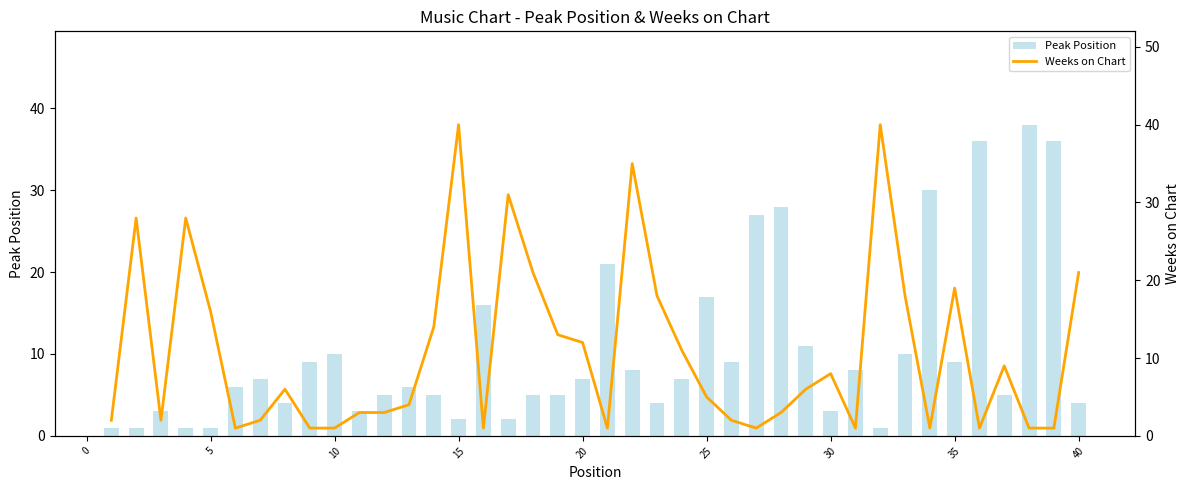

What is the difference between the maximum and minimum values in the Peak Position series?

37